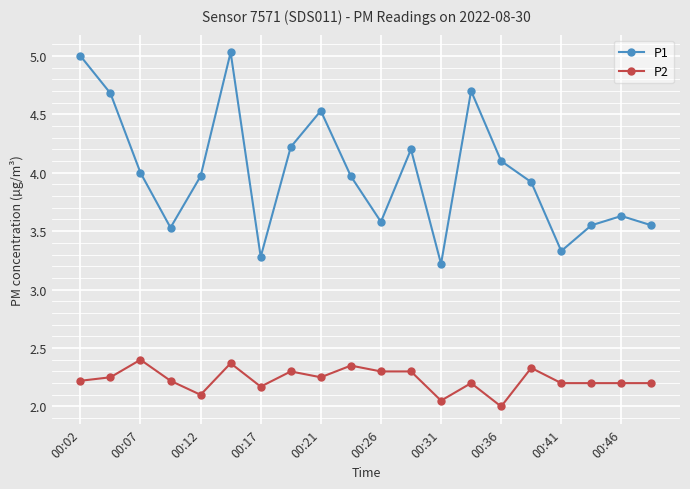

What is the greatest value displayed?

5.0